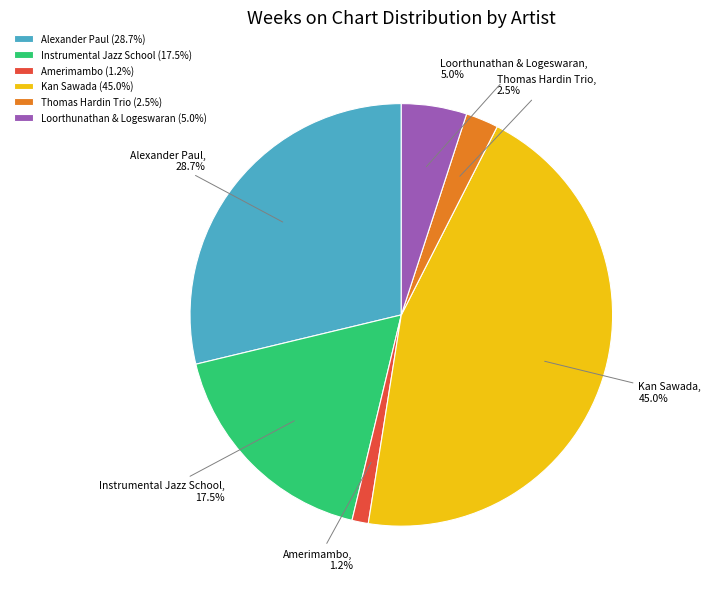

Is it true that Loorthunathan & Logeswaran is 5% of the pie?

True